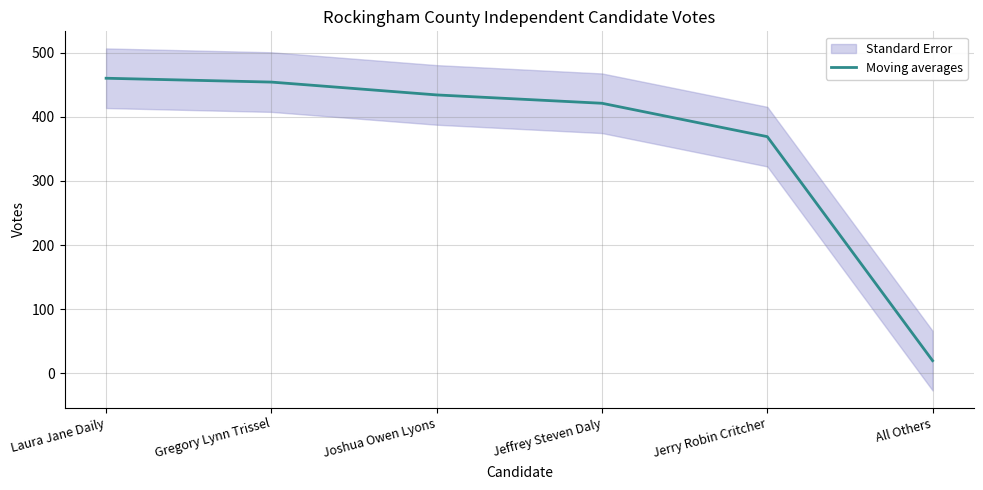

Rank the categories by value from lowest to highest.

All Others, Jerry Robin Critcher, Jeffrey Steven Daly, Joshua Owen Lyons, Gregory Lynn Trissel, Laura Jane Daily